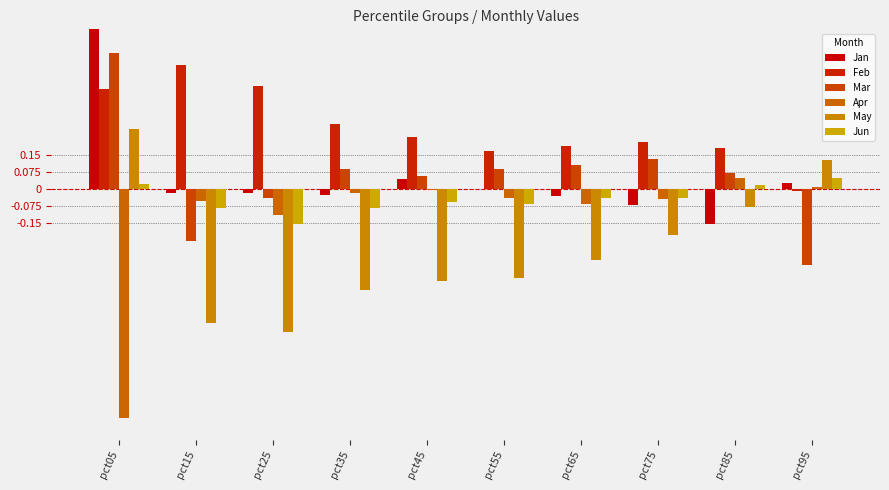

Which has a higher value, pct55 or pct75?

pct55